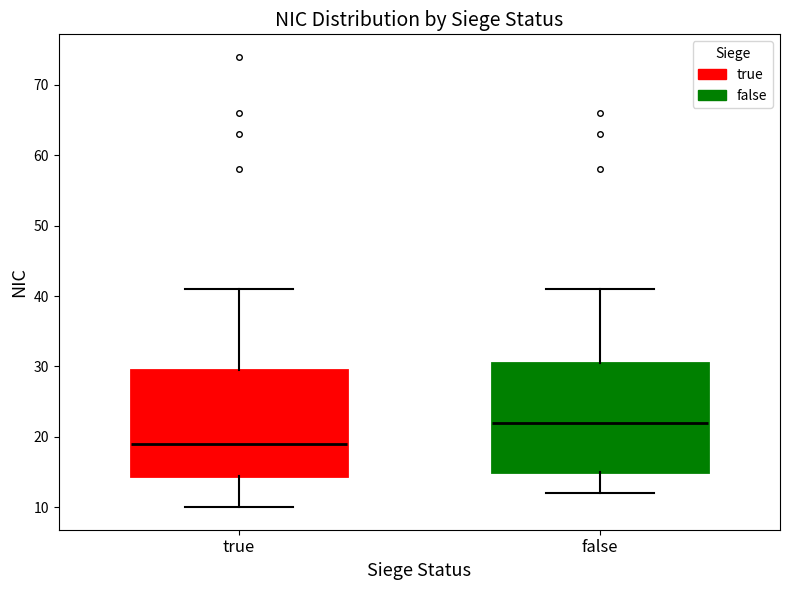

Which box's median line is the lowest?

true